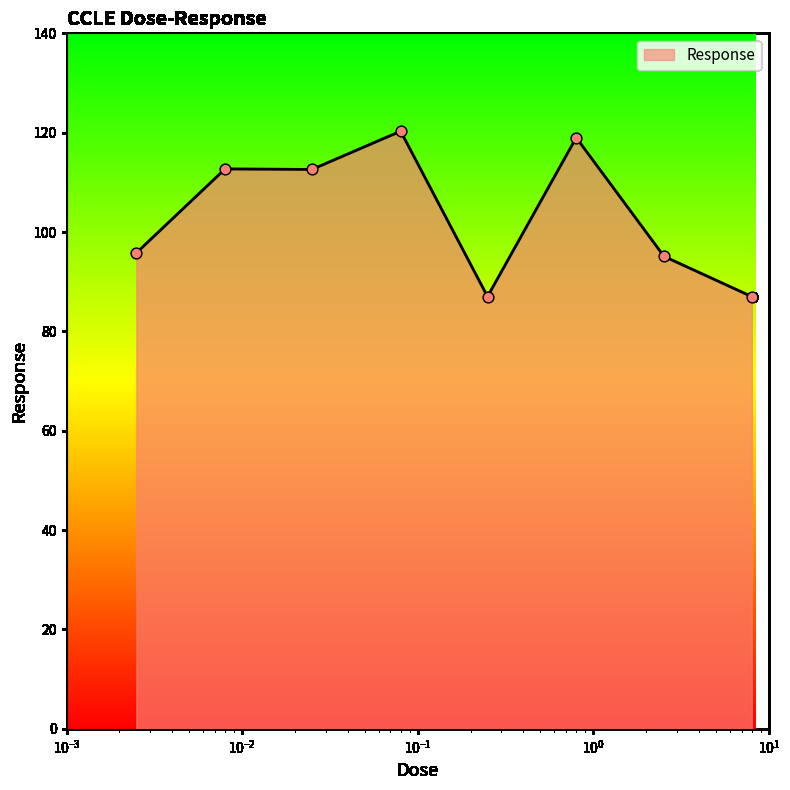

True or false: there are more than 1 points higher than both neighbors.

True